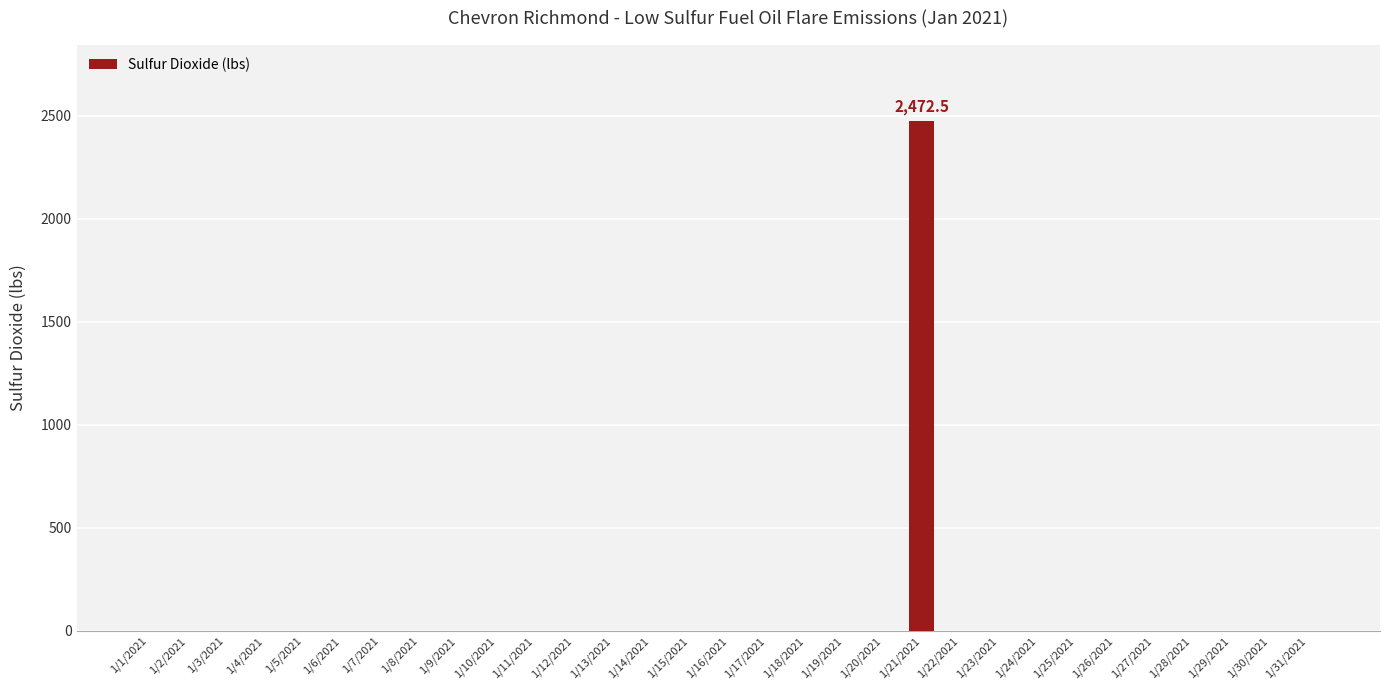

The value at 1/17/2021 is 0.0. True or false?

True